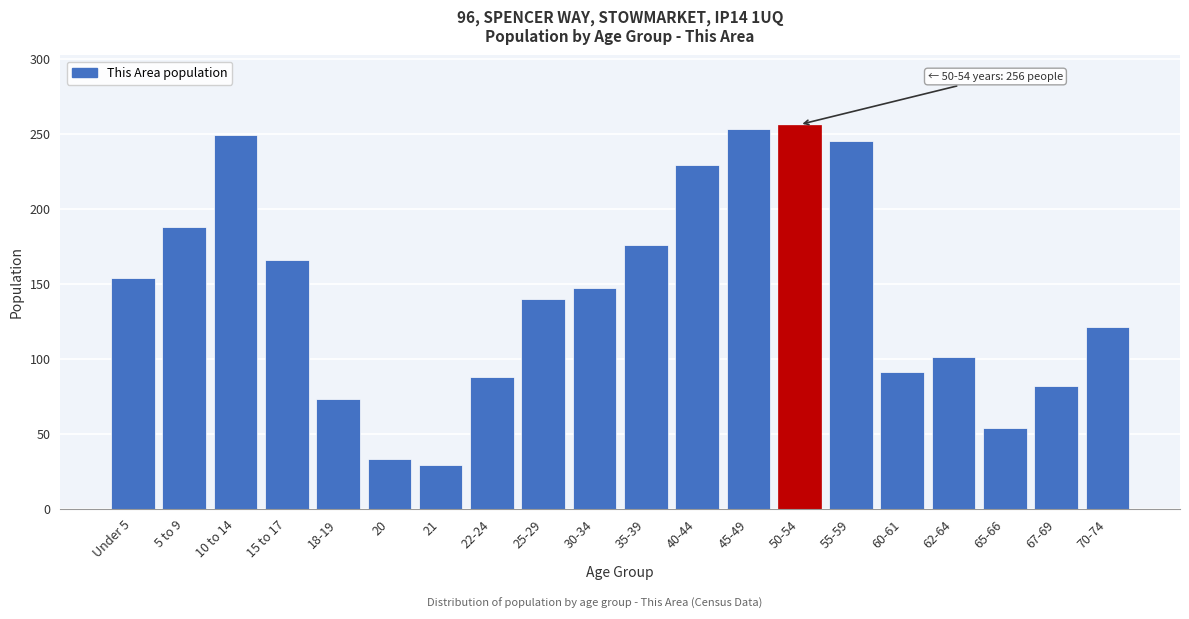

Reading left to right, transcribe all the data shown in this chart.

Under 5=154	5 to 9=188	10 to 14=249	15 to 17=166	18-19=73	20=33	21=29	22-24=88	25-29=140	30-34=147	35-39=176	40-44=229	45-49=253	50-54=256	55-59=245	60-61=91	62-64=101	65-66=54	67-69=82	70-74=121